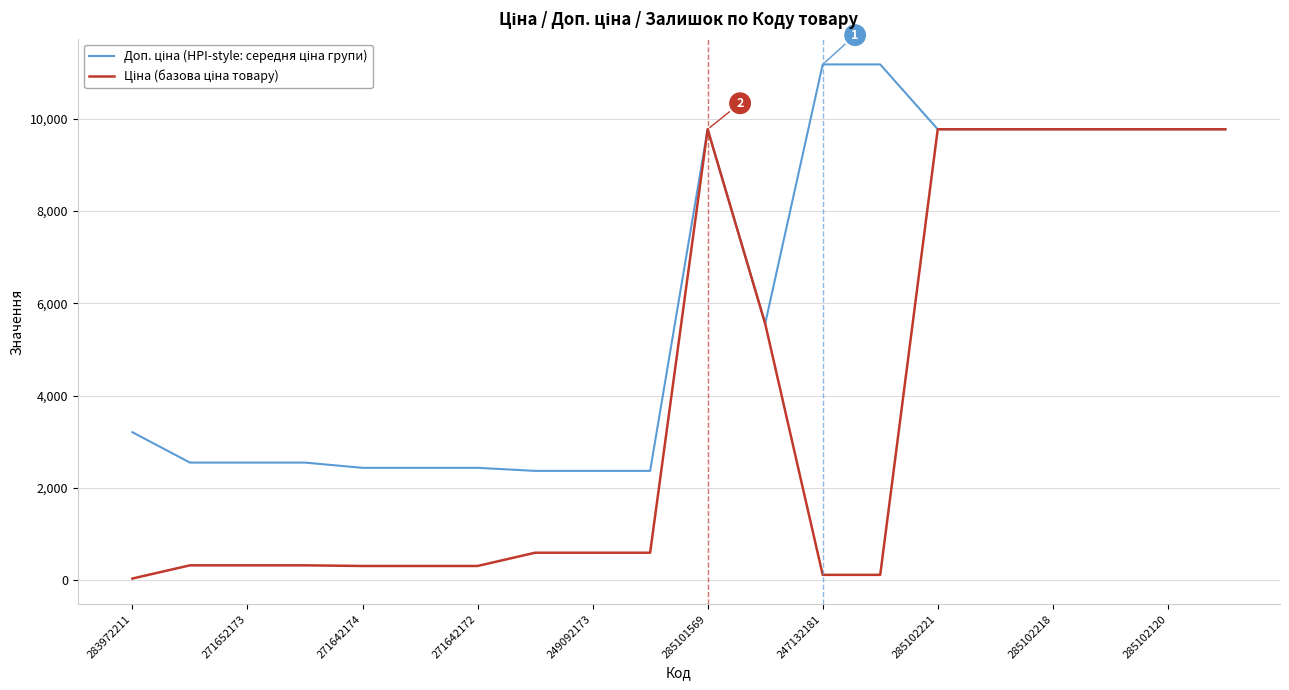

What is the maximum value shown in the chart?

11182.0